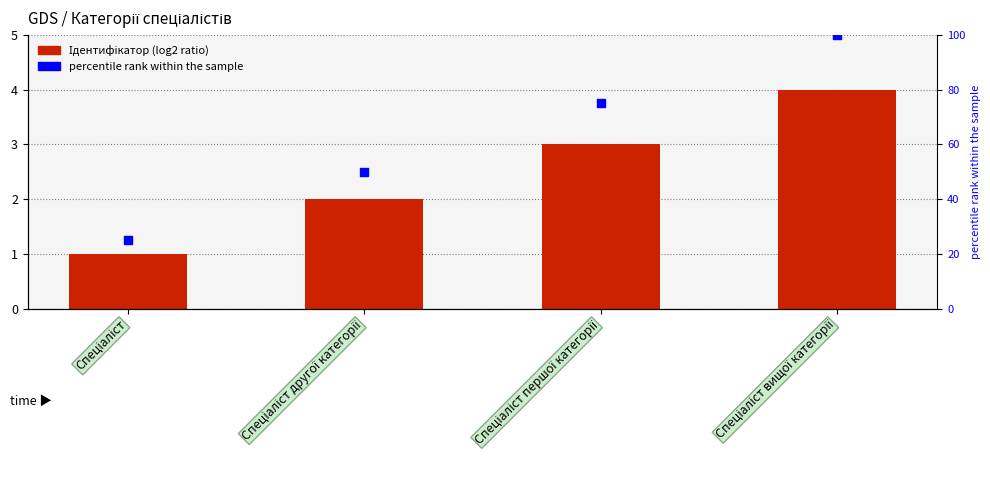

What is the total value across all series at Спеціаліст першої категорії?

78